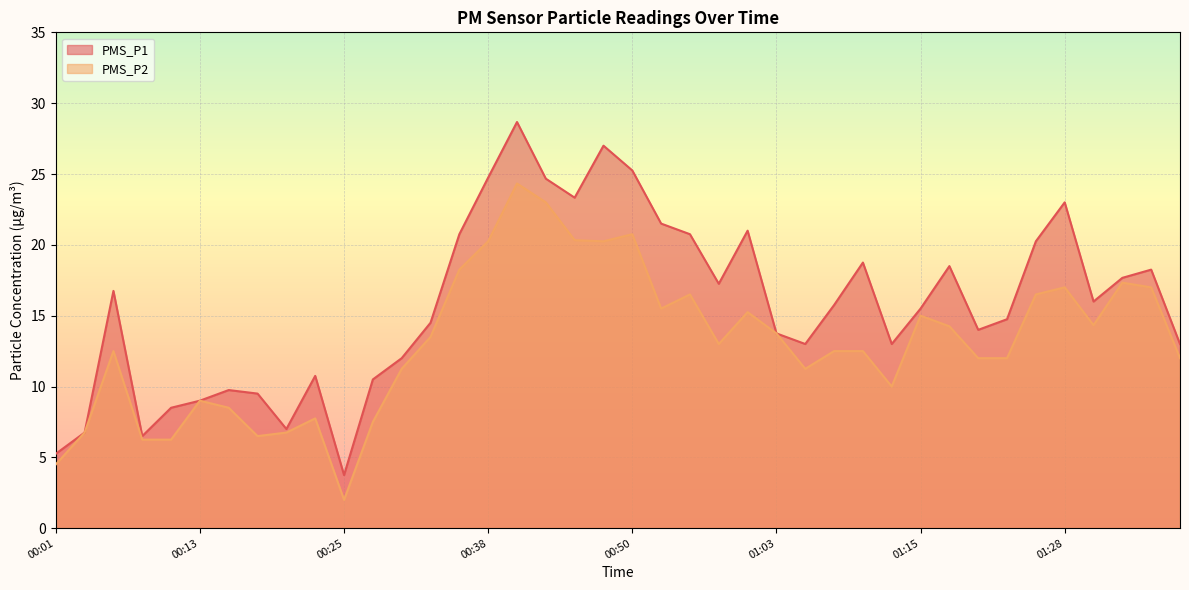

Is it true that PMS_P2 equals 12.0 at 01:37?

True